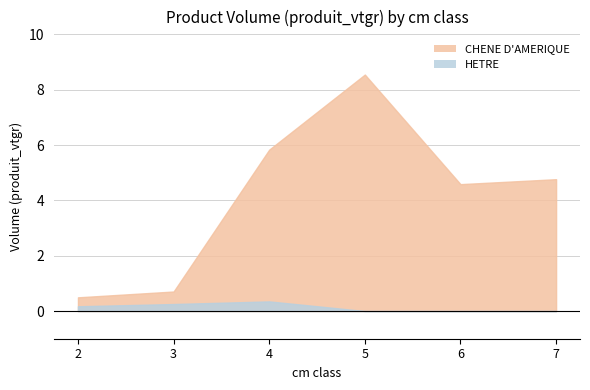

What is the difference between the highest and lowest values at 4?

5.5